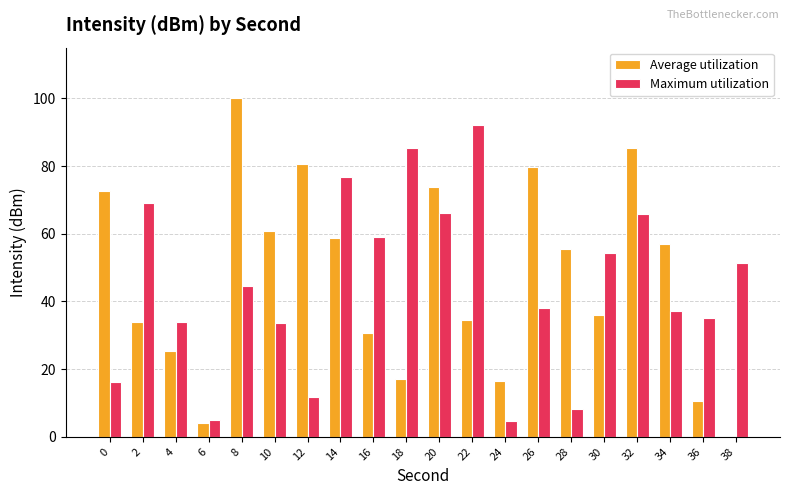

Which series changed the most between 2 and 28?

Maximum utilization